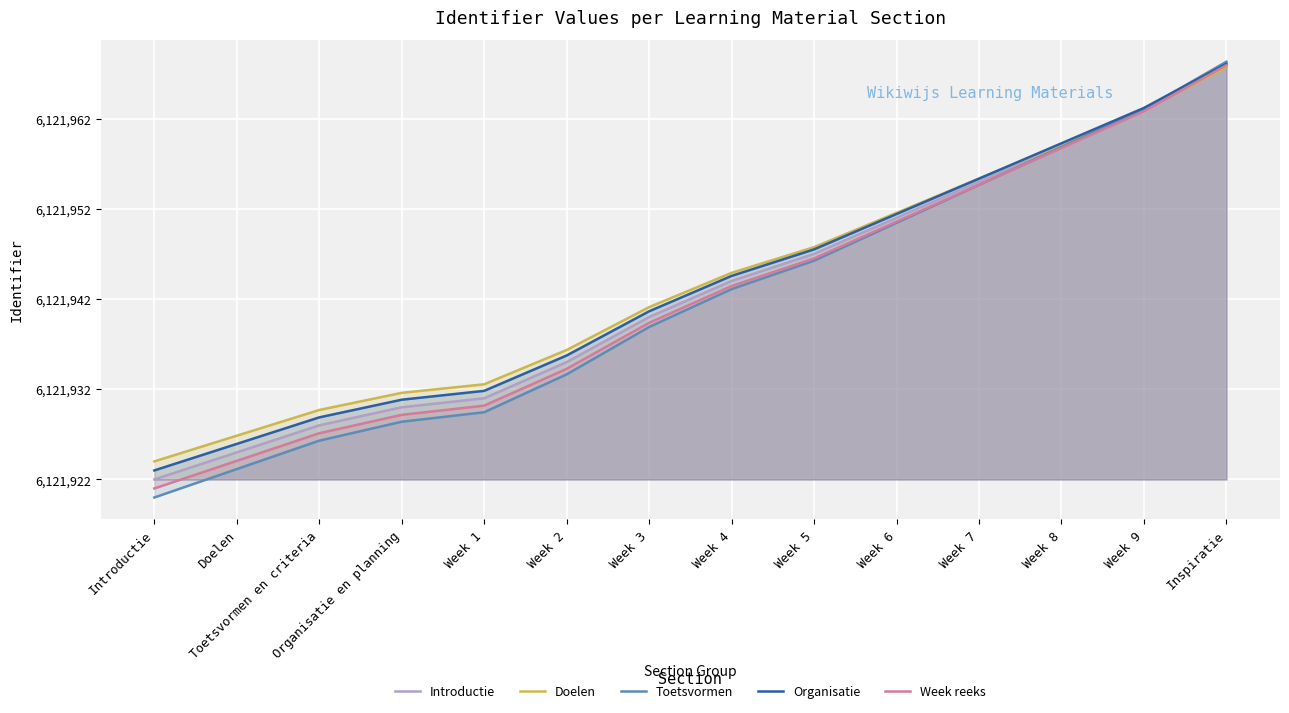

What is the label of the 4th point from the left?

Organisatie en planning